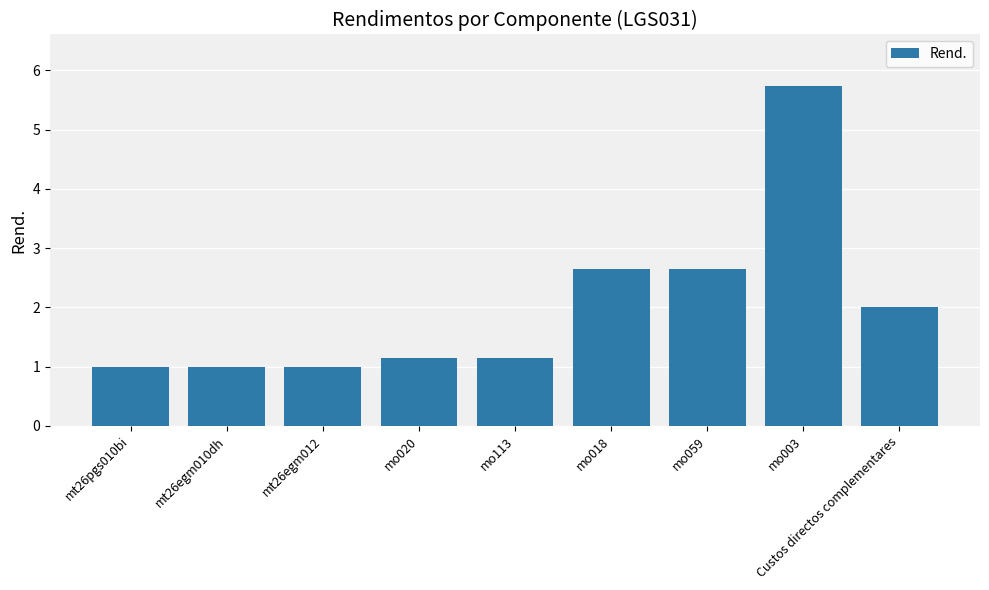

What is the ratio of the value at mo059 to the value at mt26pgs010bi?

2.7